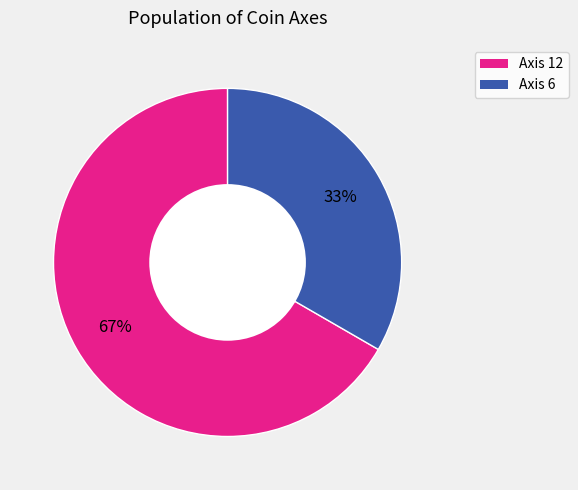

Count the number of slices in the pie.

2